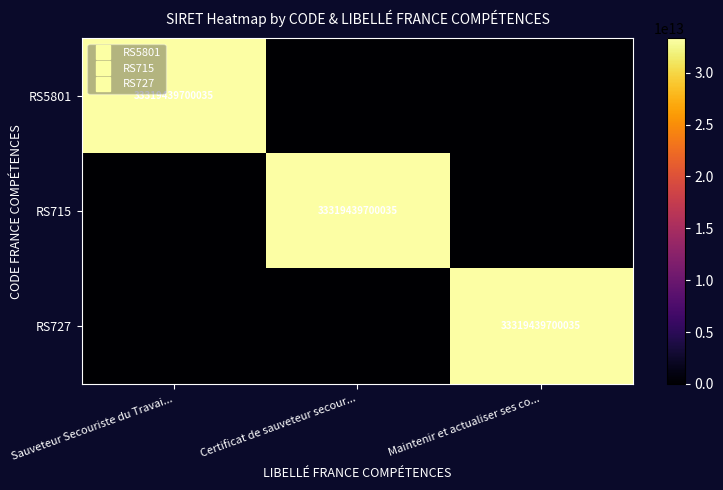

At how many categories does at least one series exceed 15796640787460?

3